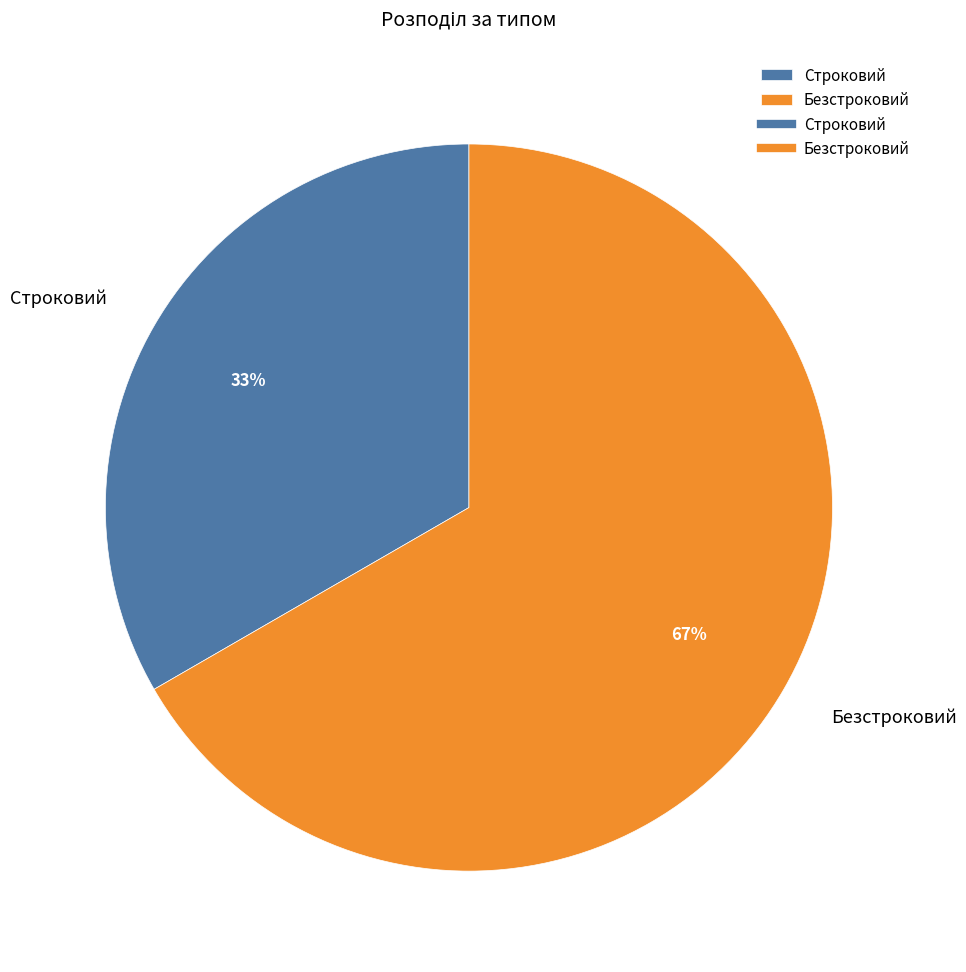

To the nearest percent, what percentage of the pie is Строковий?

33%